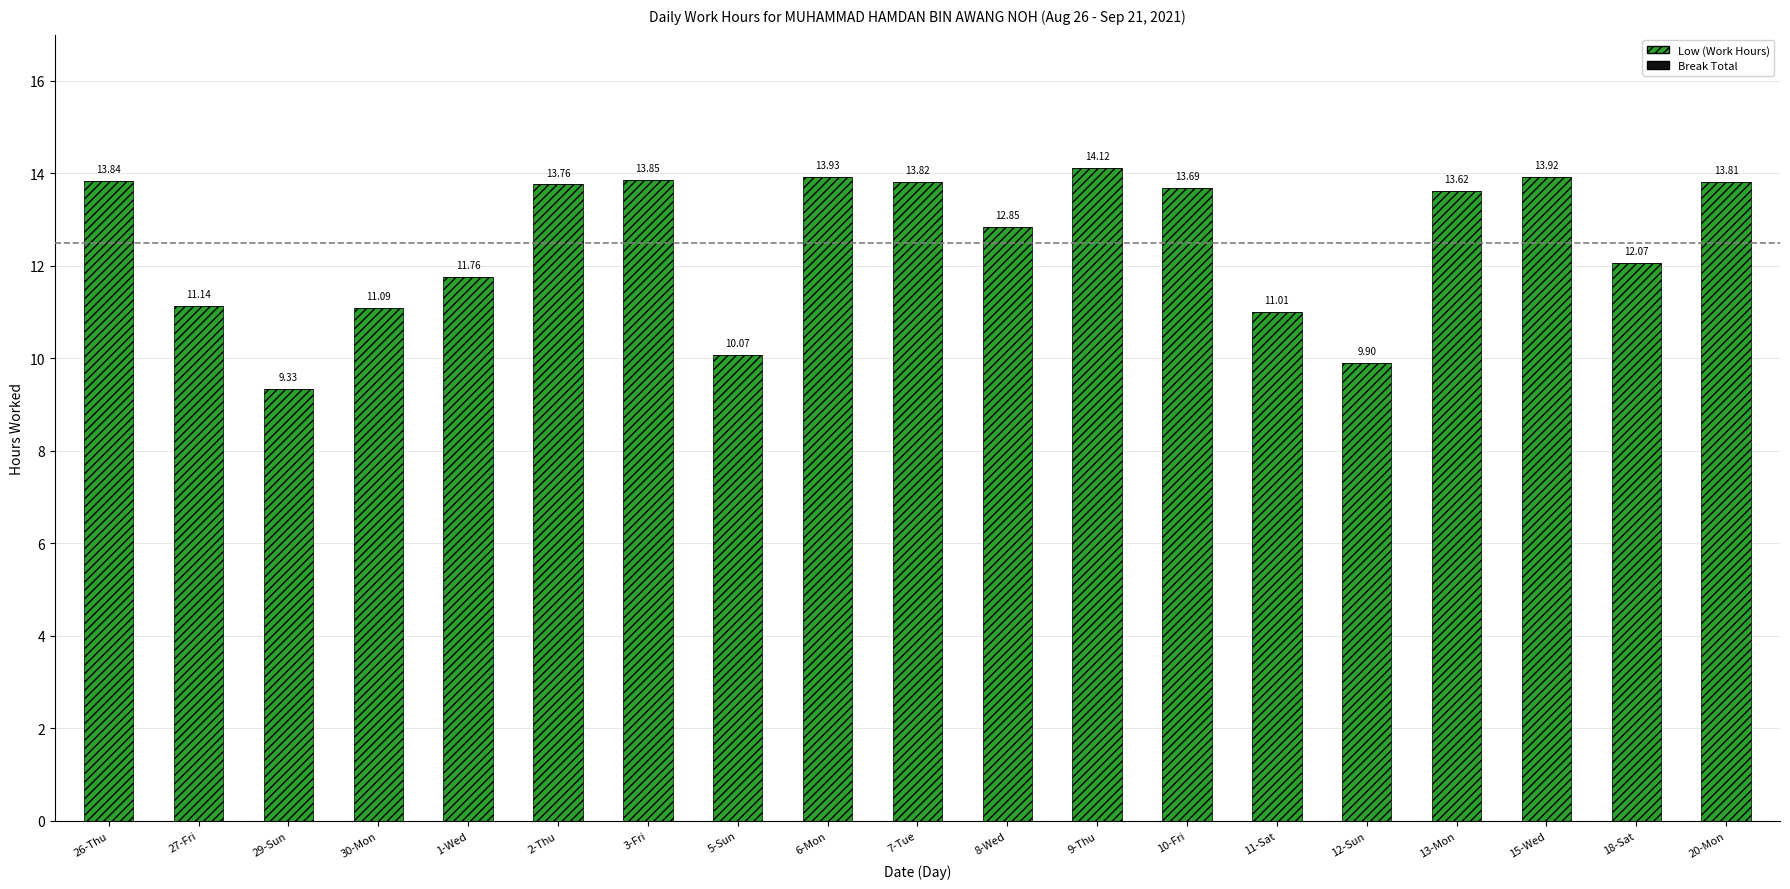

Rank the categories by value from highest to lowest.

9-Thu, 6-Mon, 15-Wed, 3-Fri, 26-Thu, 7-Tue, 20-Mon, 2-Thu, 10-Fri, 13-Mon, 8-Wed, 18-Sat, 1-Wed, 27-Fri, 30-Mon, 11-Sat, 5-Sun, 12-Sun, 29-Sun